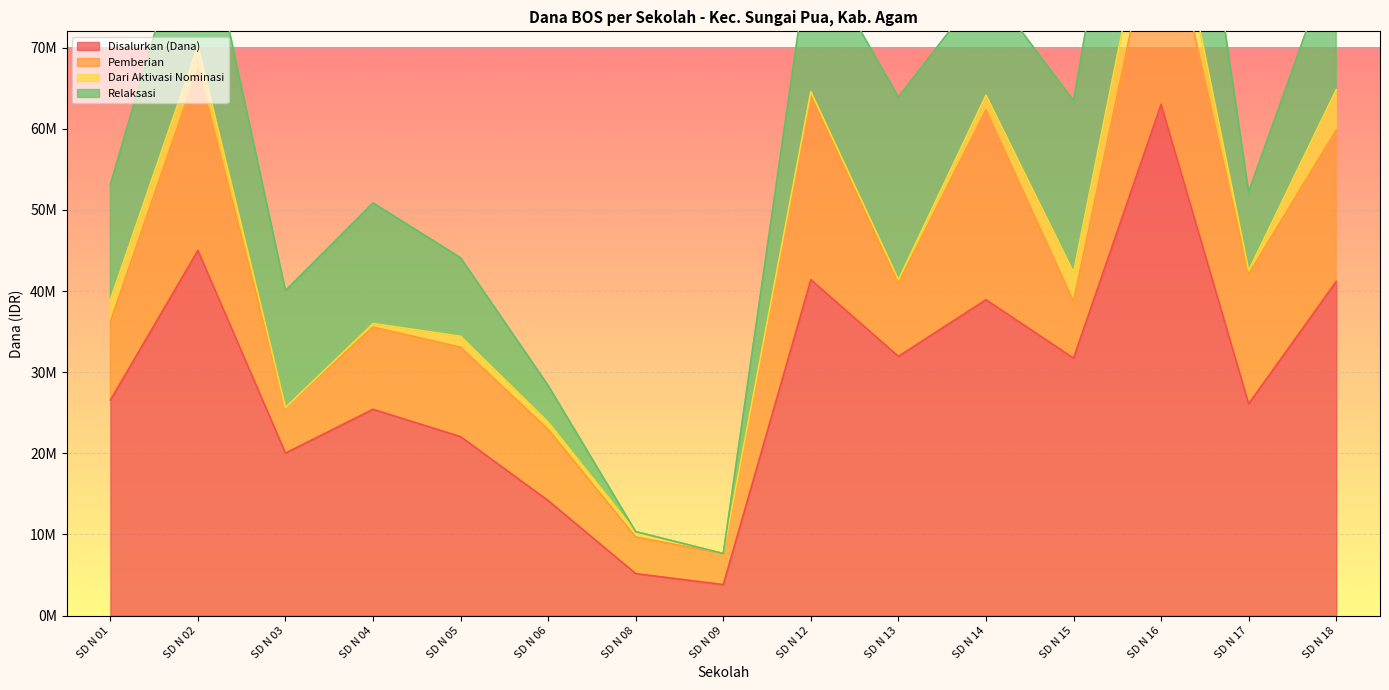

Which category has the highest value in the Disalurkan (Dana) series?

SD N 16